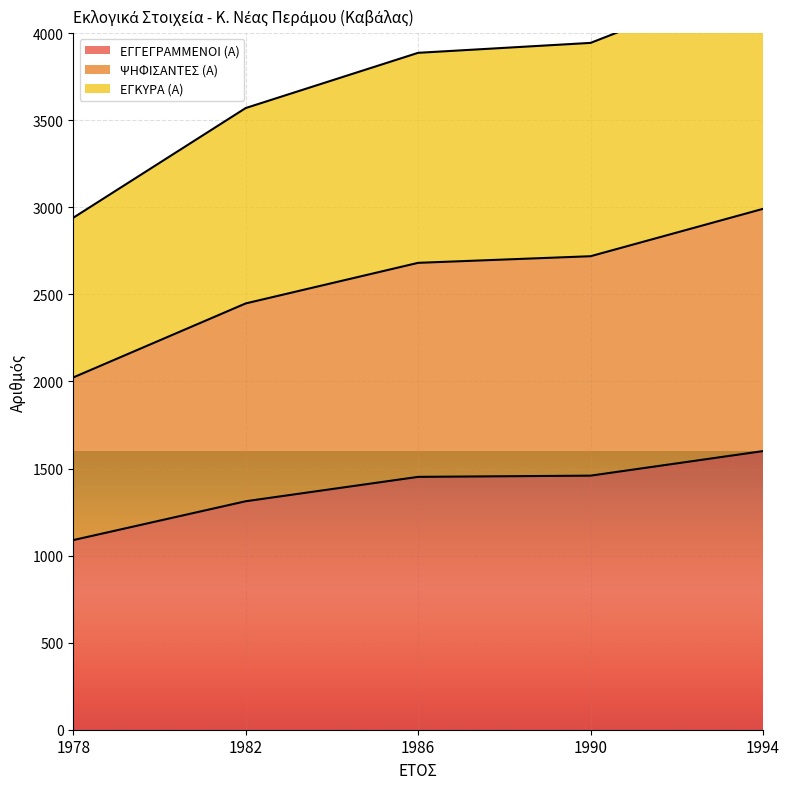

The ΨΗΦΙΣΑΝΤΕΣ (Α) series shows 2546 at 1990. True or false?

False